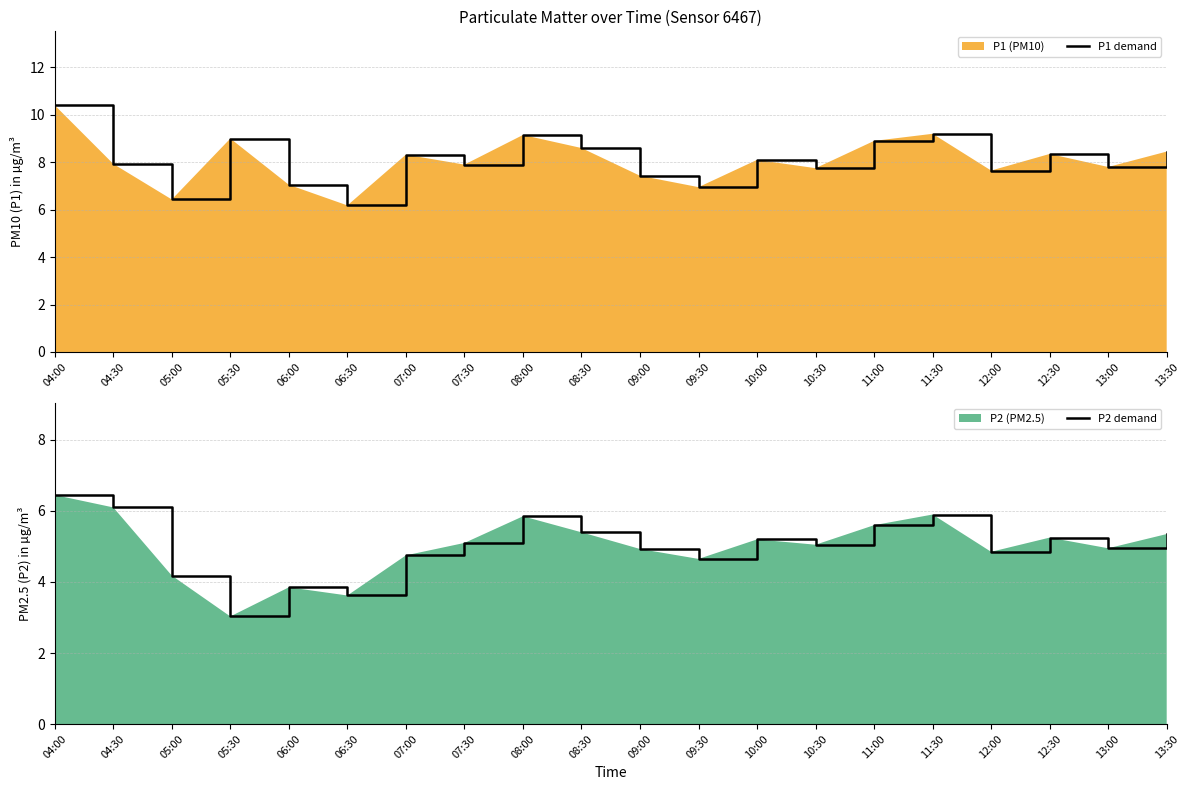

True or false: P2 demand and P1 demand intersect in this chart.

False